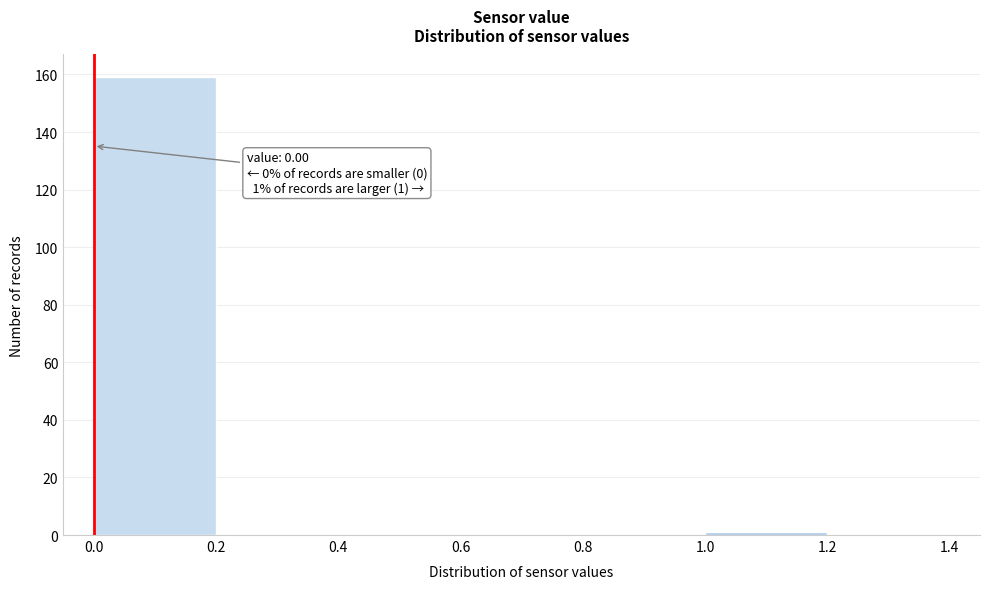

Which range on the x-axis has the tallest bar?

0.0 to 0.2